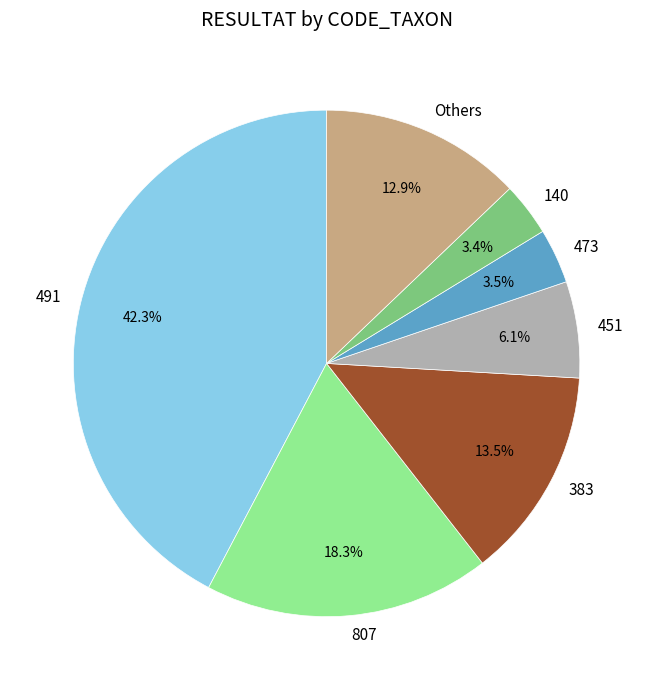

To the nearest percent, what is the average slice percentage?

14%